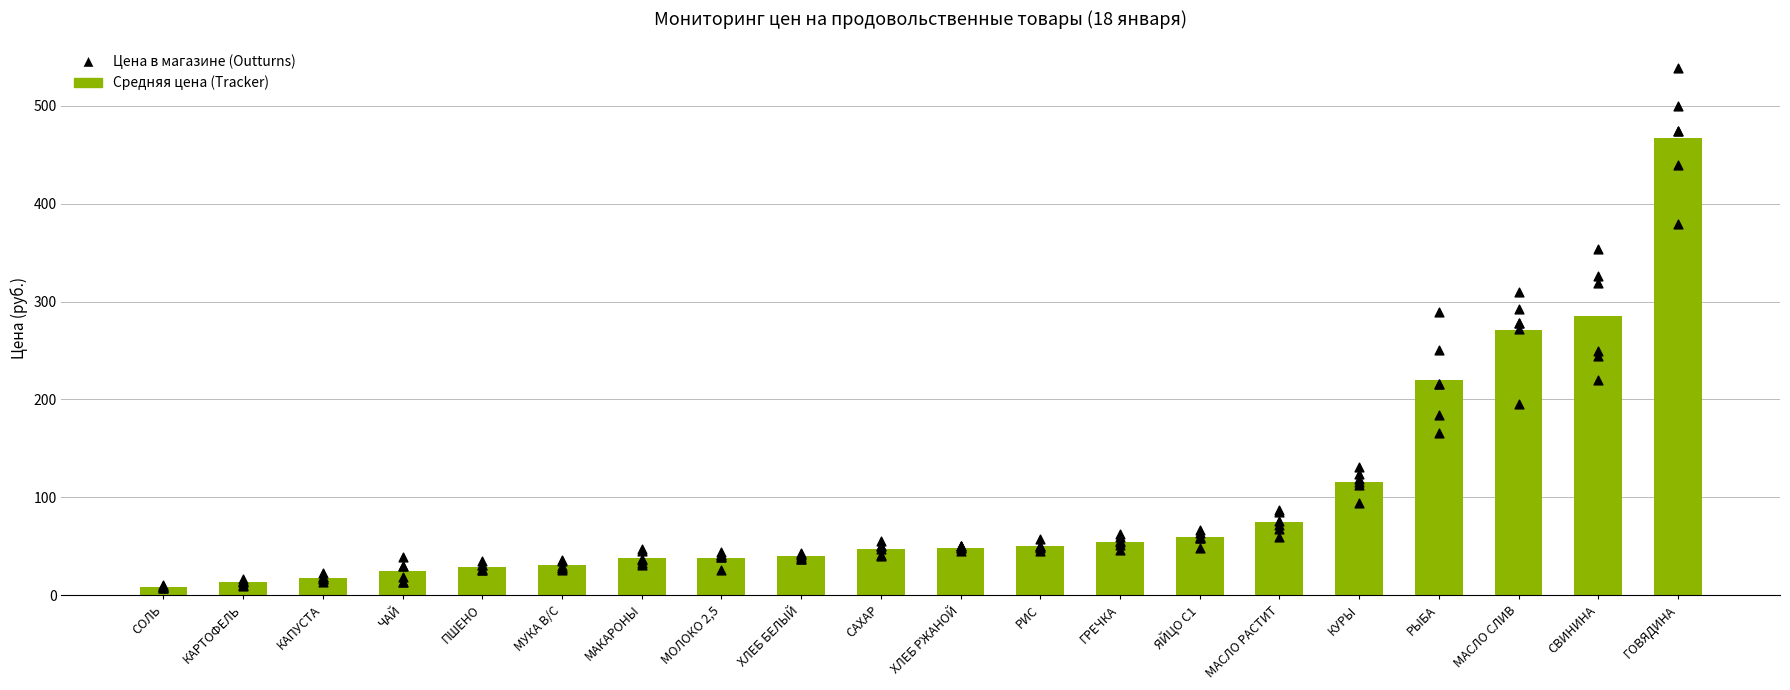

Which series has the largest total across all categories?

Средняя цена (руб.)